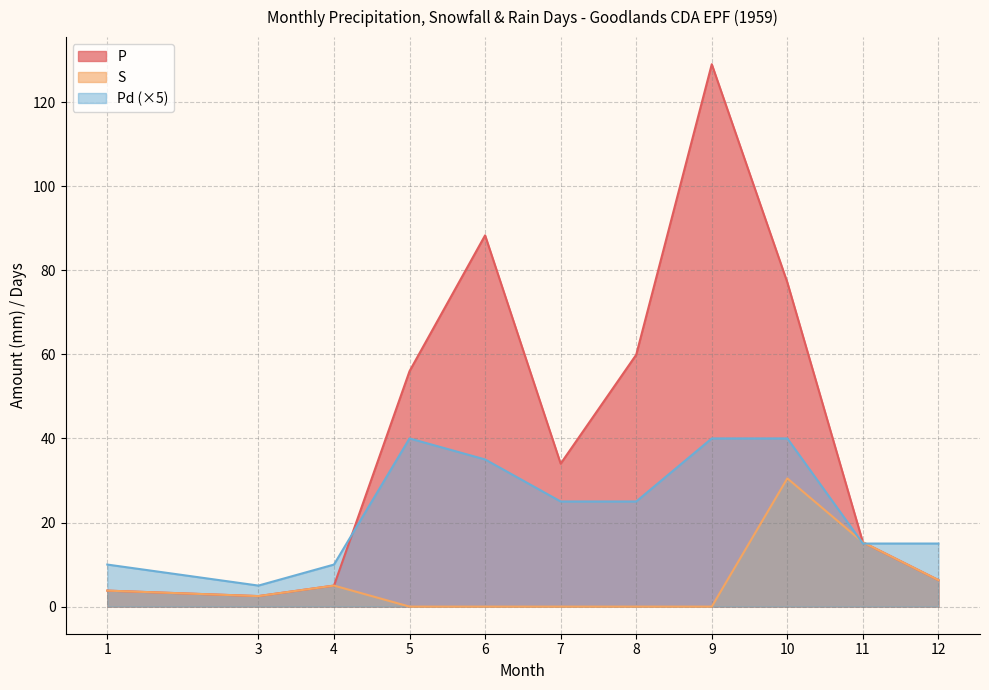

Reading left to right, list all the values displayed in this chart.

P: 1=3.8	3=2.5	4=5.0	5=56.0	6=88.3	7=34.0	8=59.9	9=129.0	10=77.1	11=15.3	12=6.3
S: 1=3.8	3=2.5	4=5.0	5=0.0	6=0.0	7=0.0	8=0.0	9=0.0	10=30.5	11=15.3	12=6.3
Pd: 1=10.0	3=5.0	4=10.0	5=40.0	6=35.0	7=25.0	8=25.0	9=40.0	10=40.0	11=15.0	12=15.0